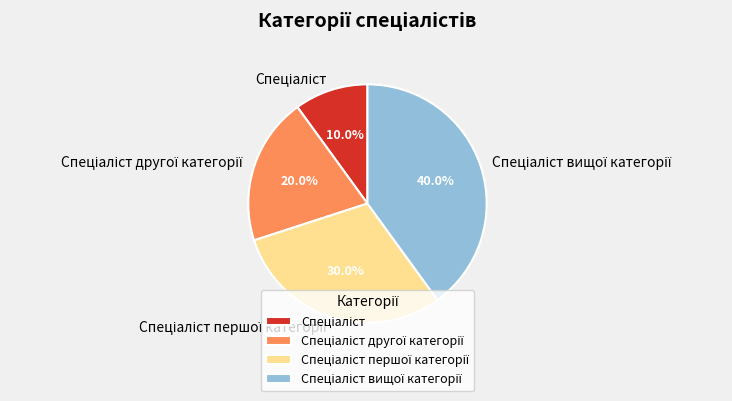

How many segments does this pie chart have?

4